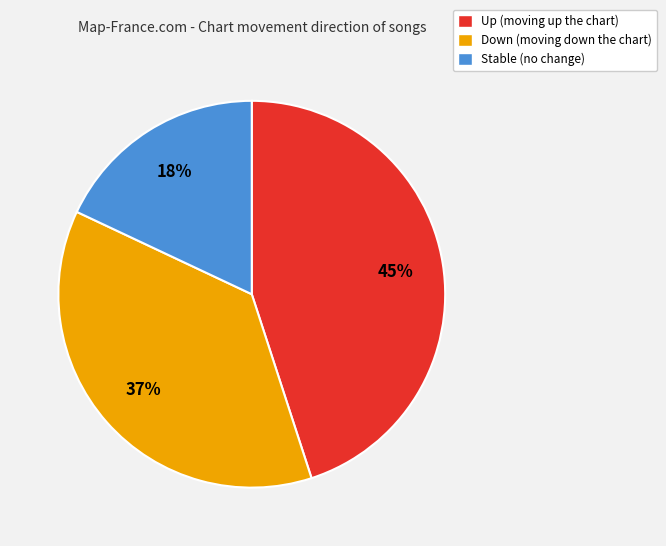

Is the sum of Up (moving up the chart) and Down (moving down the chart) greater than half?

Yes